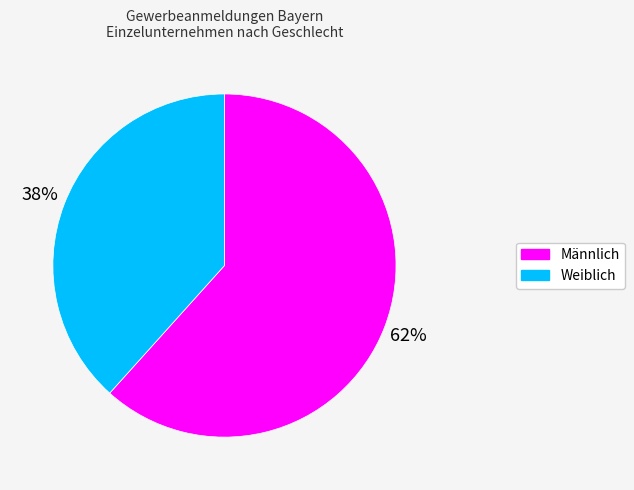

Is Männlich the majority of the pie?

Yes